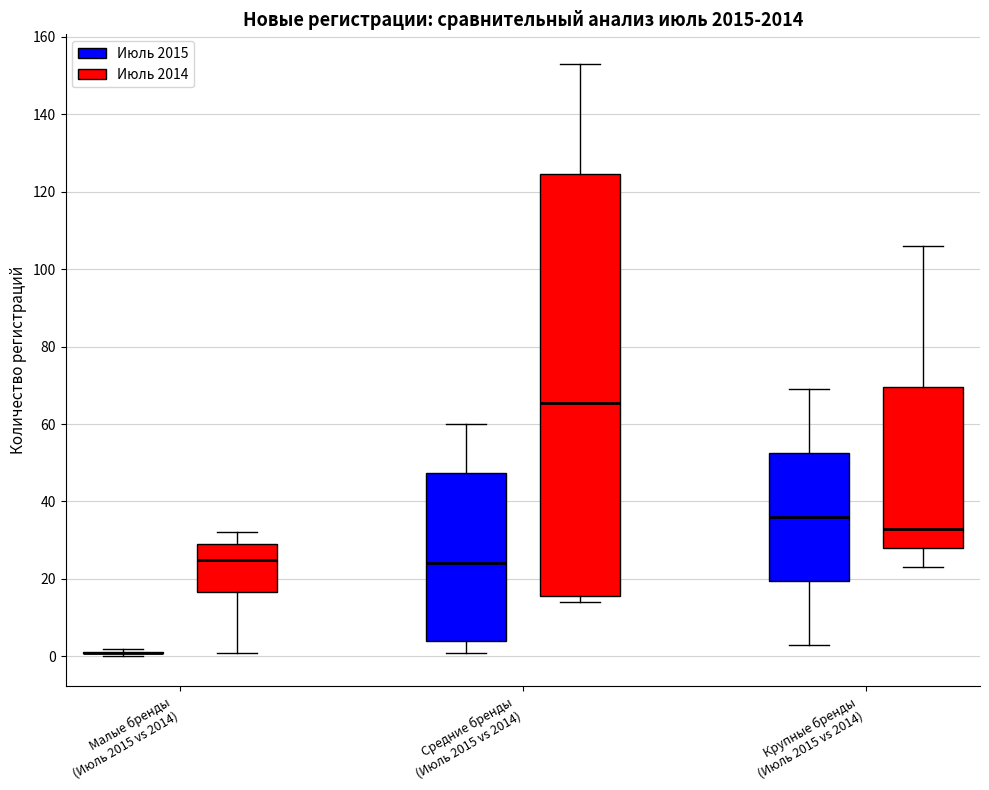

Reading left to right, read every box against the y-axis: the position of its median line, the range the box covers, and the ends of its whiskers. The values are not printed on the chart, so give them approximately, as read against the axis.

Малые бренды (Июль 2015 vs 2014) (Июль 2015): box collapsed to a line at 2, whiskers 0 to 2
Малые бренды (Июль 2015 vs 2014) (Июль 2014): median 26, box 16 to 30, whiskers 2 to 32
Средние бренды (Июль 2015 vs 2014) (Июль 2015): median 24, box 4 to 48, whiskers 2 to 60
Средние бренды (Июль 2015 vs 2014) (Июль 2014): median 66, box 16 to 124, whiskers 14 to 154
Крупные бренды (Июль 2015 vs 2014) (Июль 2015): median 36, box 20 to 52, whiskers 4 to 70
Крупные бренды (Июль 2015 vs 2014) (Июль 2014): median 34, box 28 to 70, whiskers 24 to 106